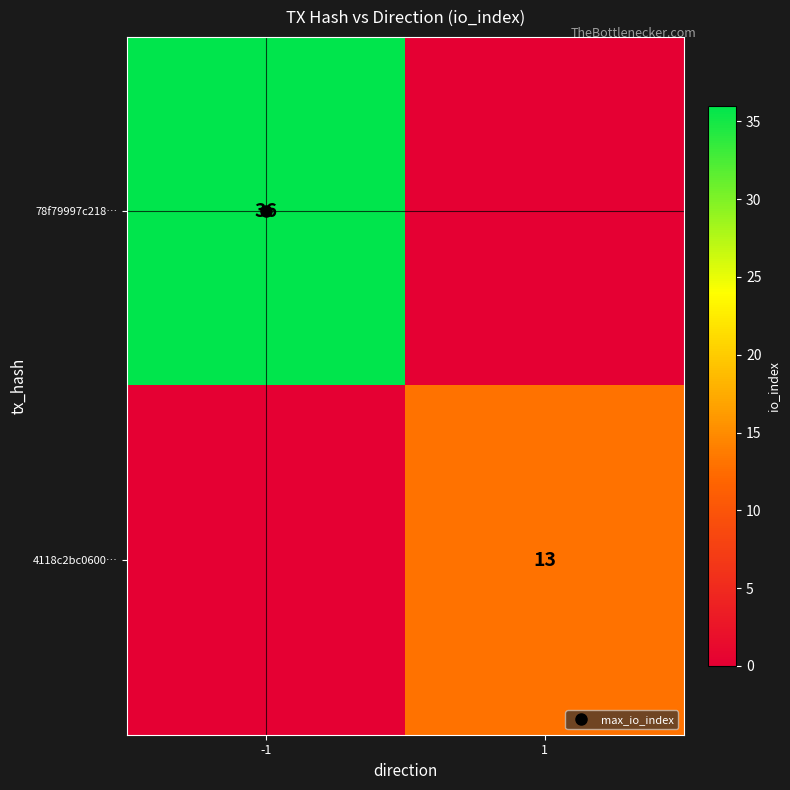

What is the sum of all 4118c2bc0600… values?

13